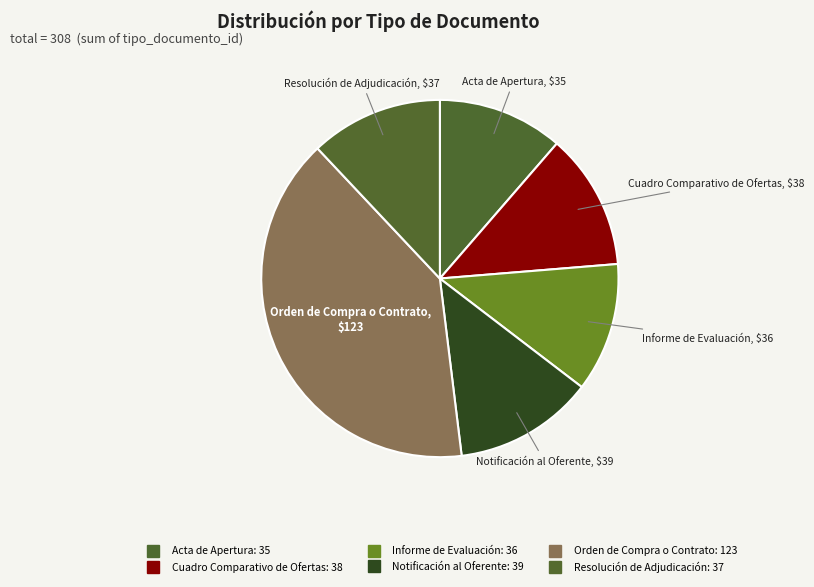

What is the change in value from Cuadro Comparativo de Ofertas to Informe de Evaluación?

-2